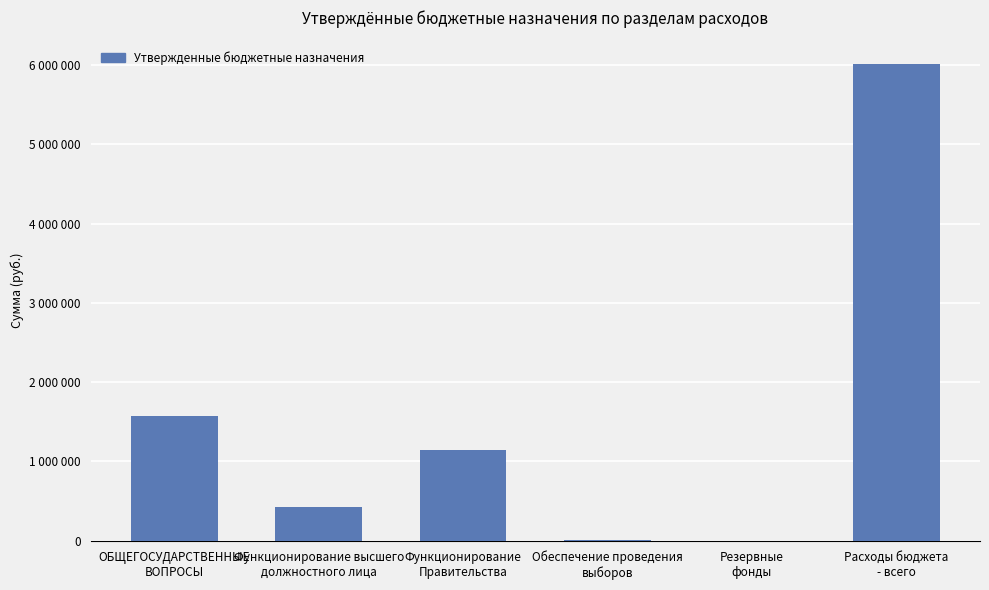

How many values exceed 1140000?

2